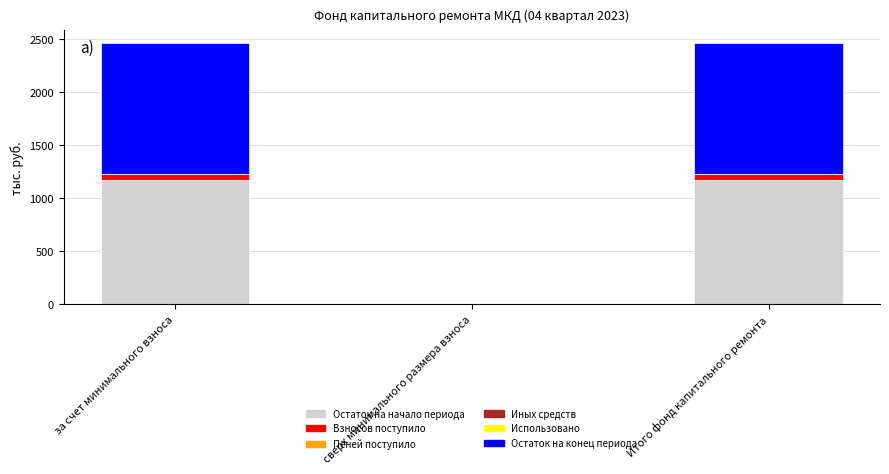

The value of Остаток на начало периода at Итого фонд капитального ремонта is 578.7. True or false?

False